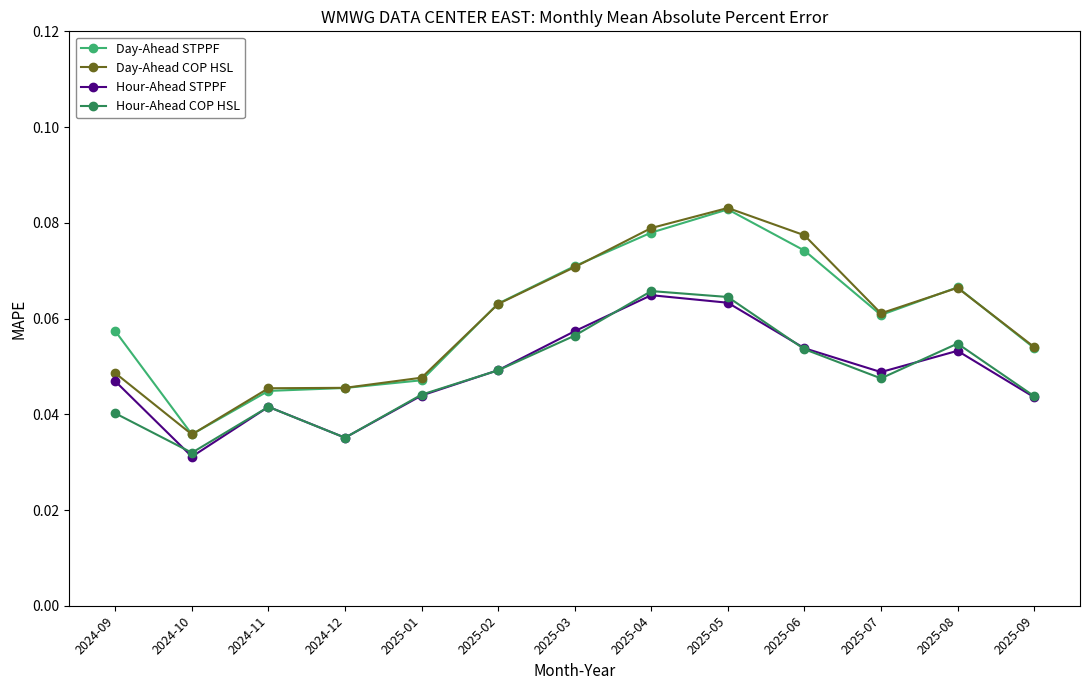

What is the label of the 7th point from the right?

2025-03